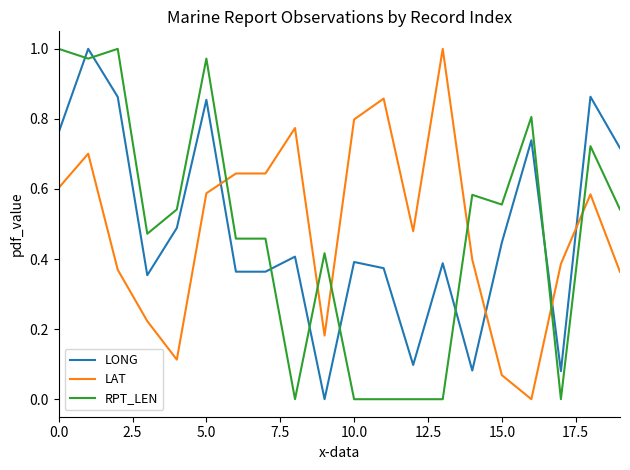

After their last crossing, which series has the higher values: RPT_LEN or LAT?

RPT_LEN